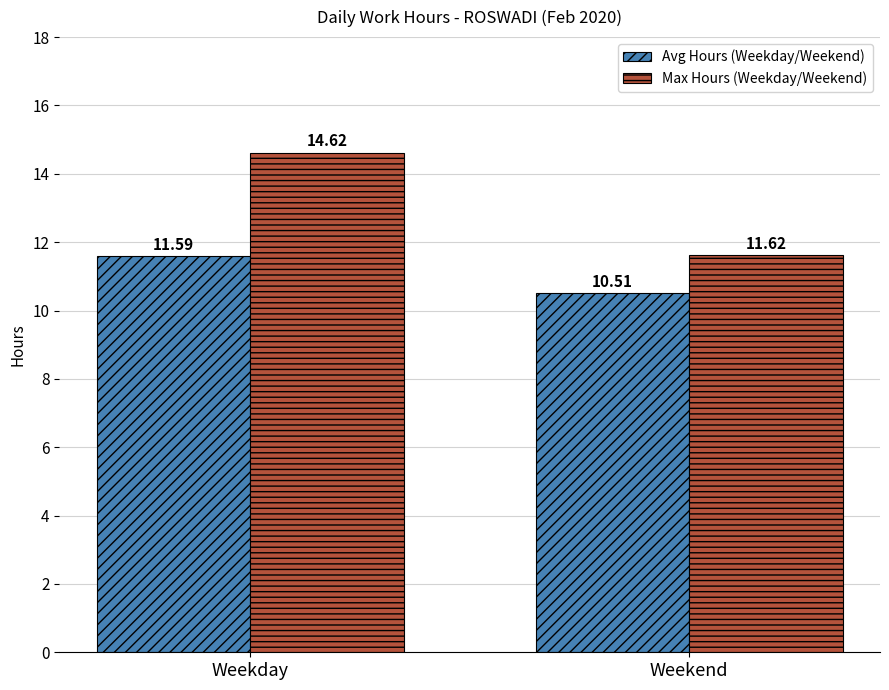

At how many categories does at least one series exceed 13?

1